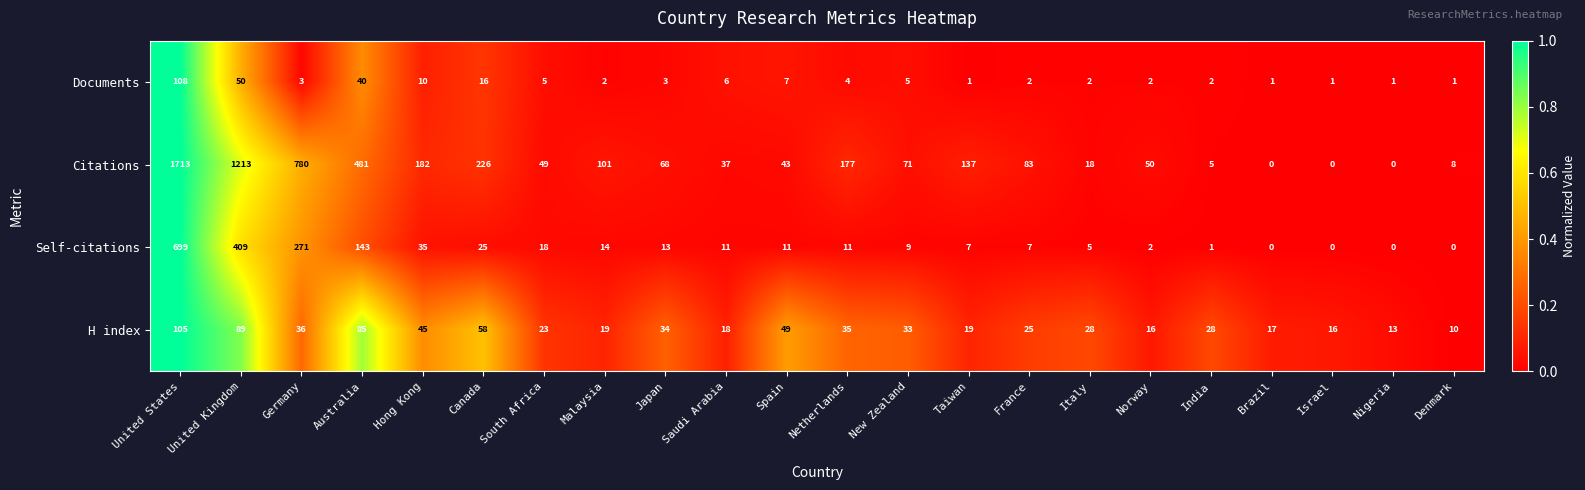

How many series are shown in this chart?

4